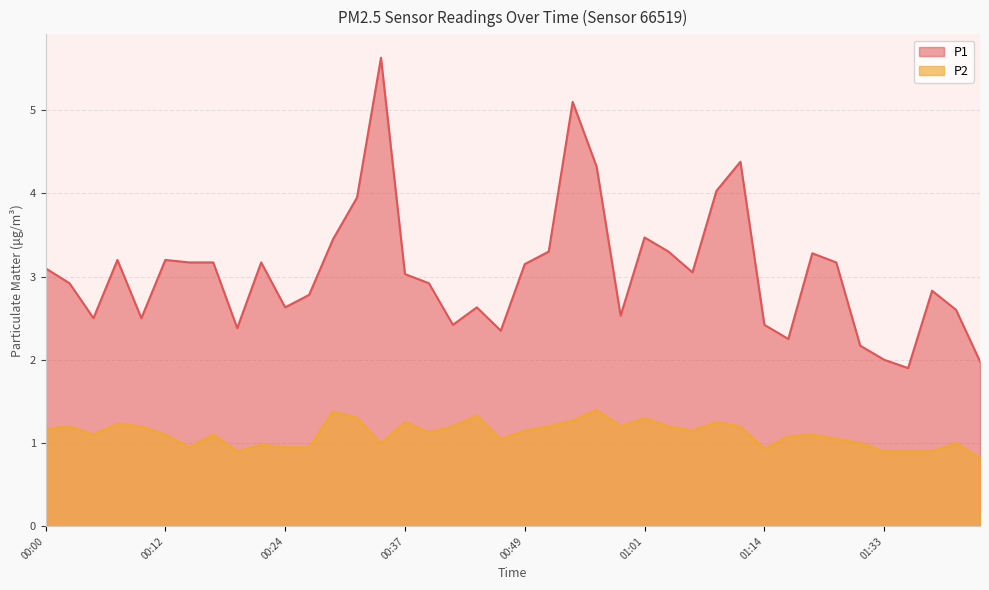

How many lines are shown in the chart?

2